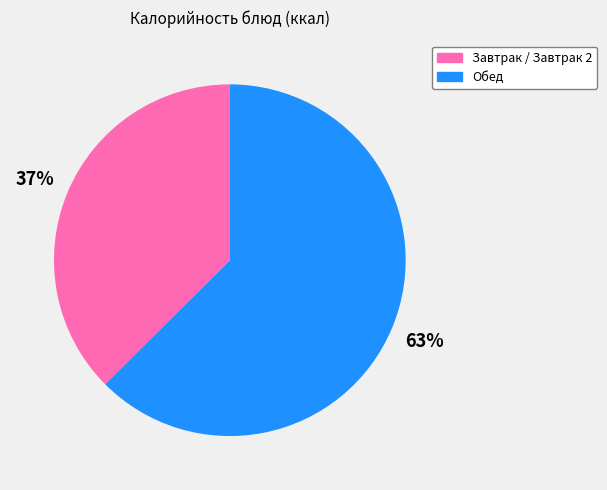

Rank the categories by value from highest to lowest.

Обед, Завтрак / Завтрак 2